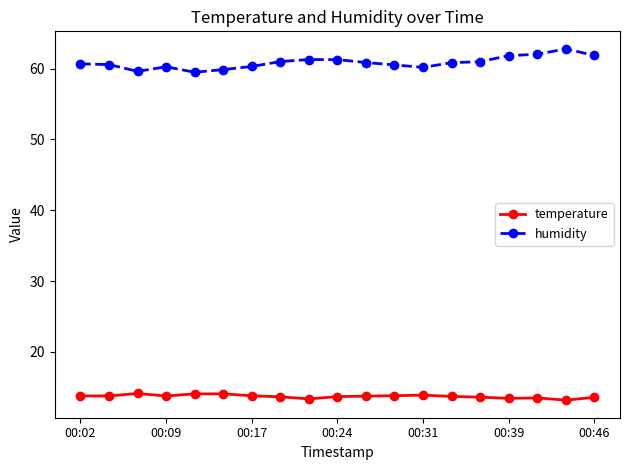

What is the smallest value displayed?

13.2